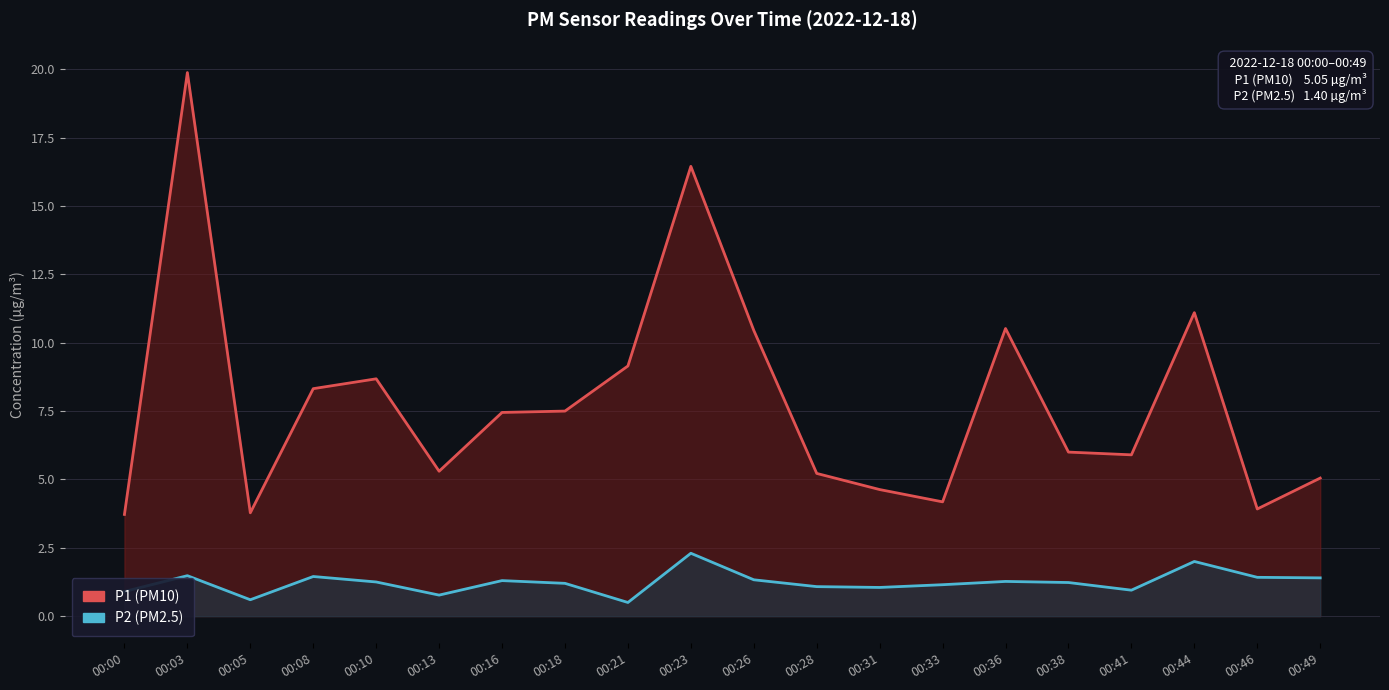

What is the value of the P1 point at the 2nd from the left?

19.9